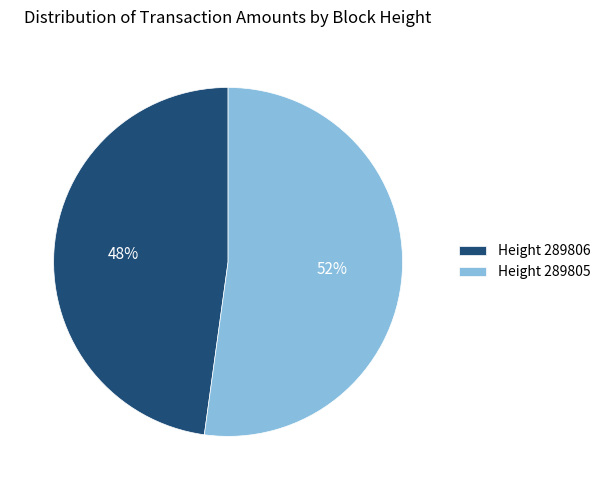

To the nearest percent, what percentage of the pie is Height 289806?

48%